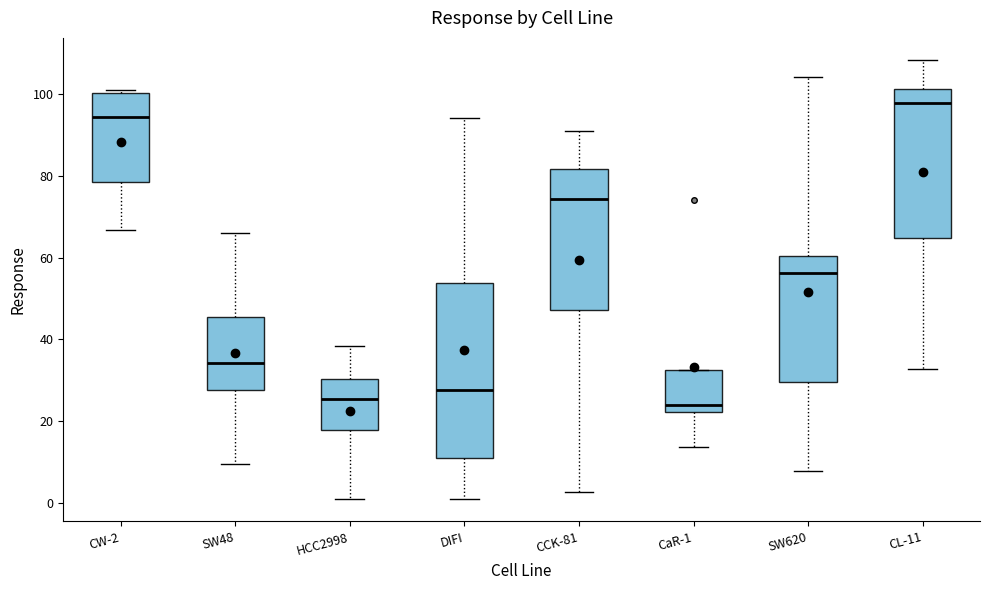

Which box's median line is the highest?

CL-11